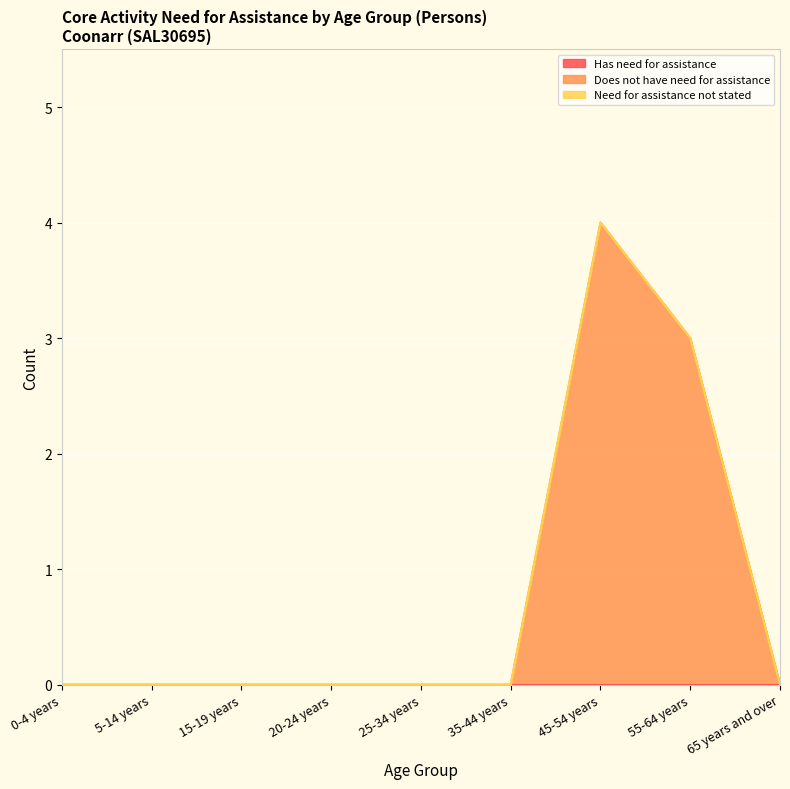

Rank the categories by Has need for assistance value from highest to lowest.

0-4 years, 5-14 years, 15-19 years, 20-24 years, 25-34 years, 35-44 years, 45-54 years, 55-64 years, 65 years and over